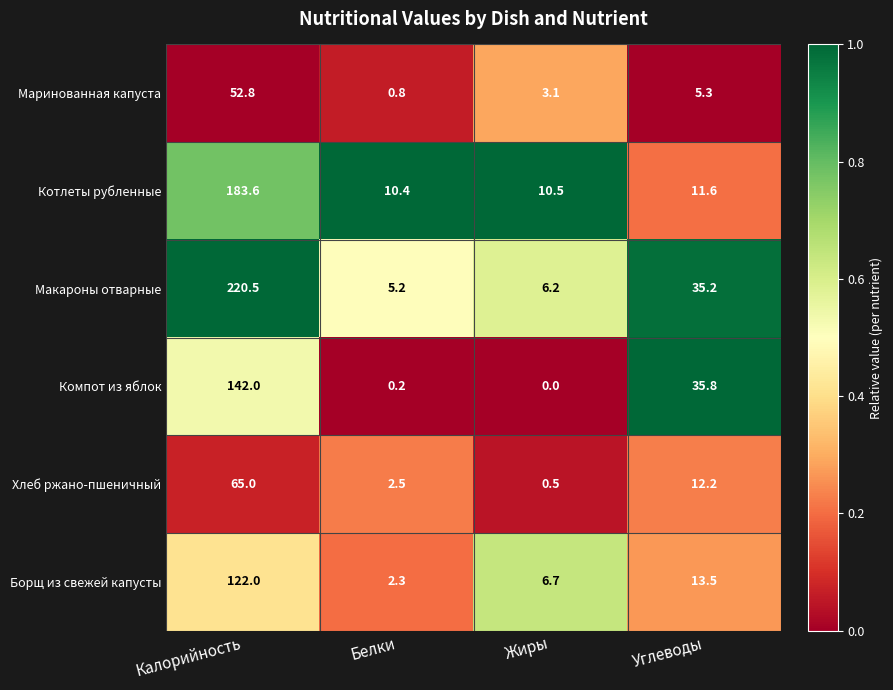

Where is Компот из яблок nearest to the value 71?

Углеводы